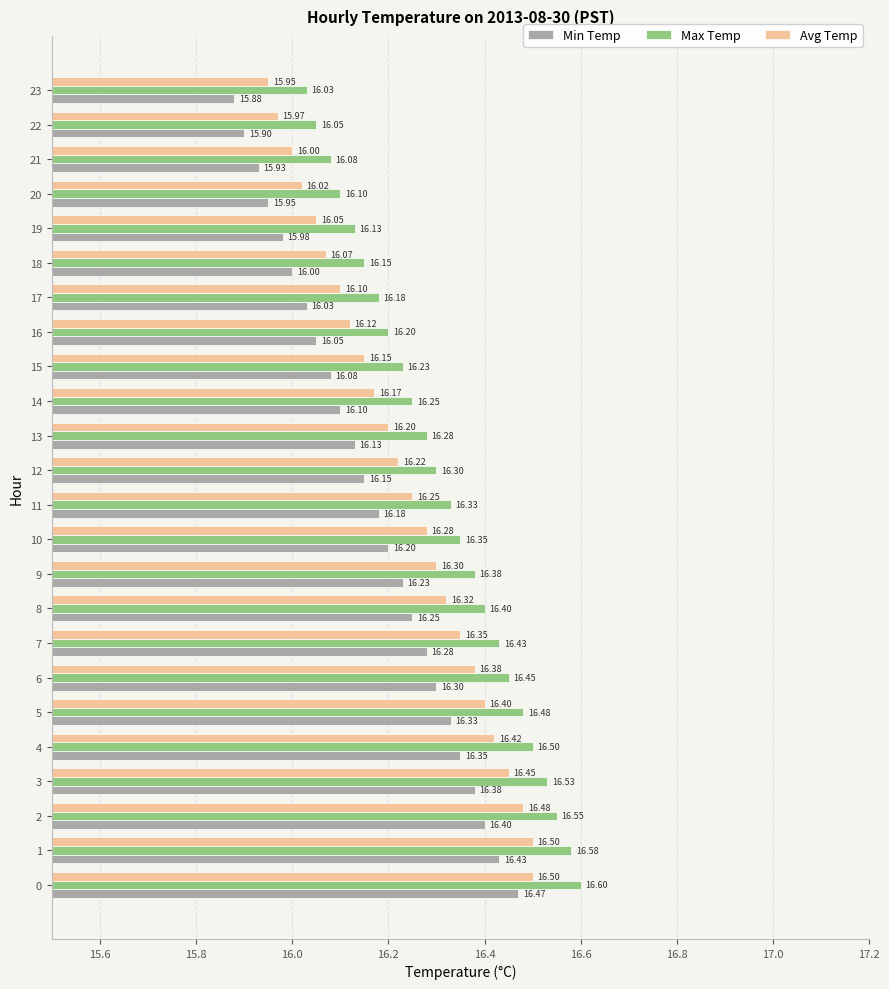

Which series has the widest spread of values?

Min Temp